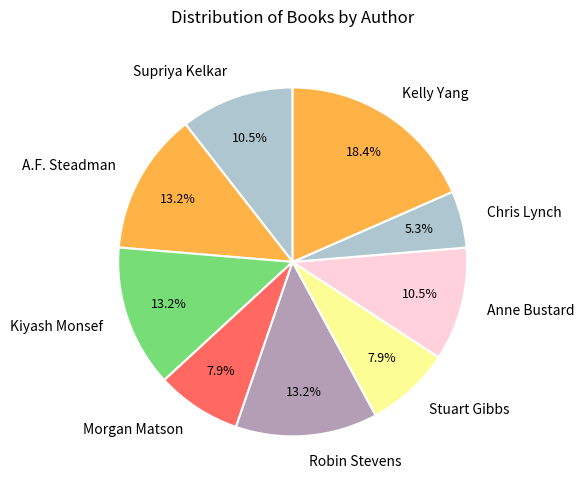

To the nearest percent, what portion does Kiyash Monsef represent?

13%